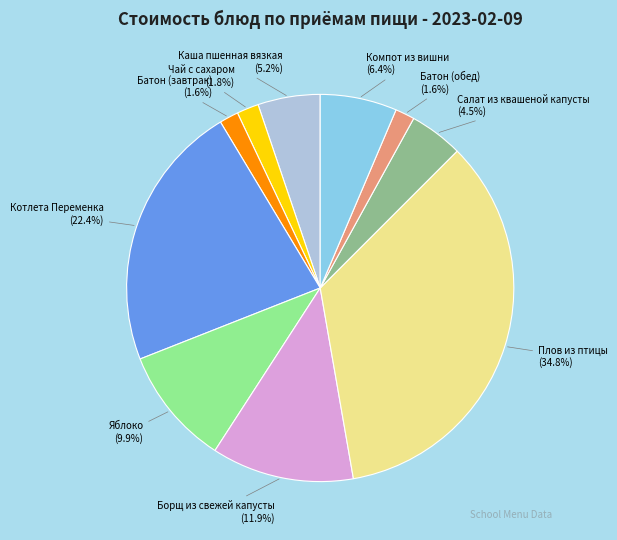

Is there a majority slice in this chart?

No